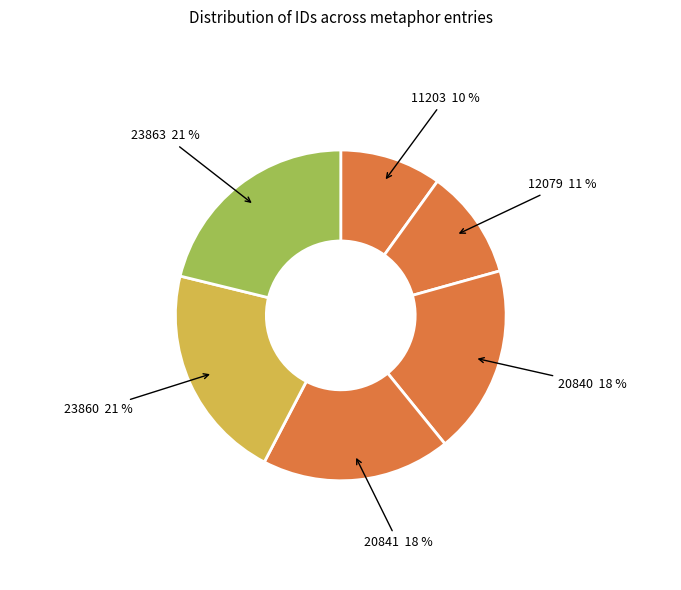

Do 11203 and 23860 together represent more than half of the pie?

No